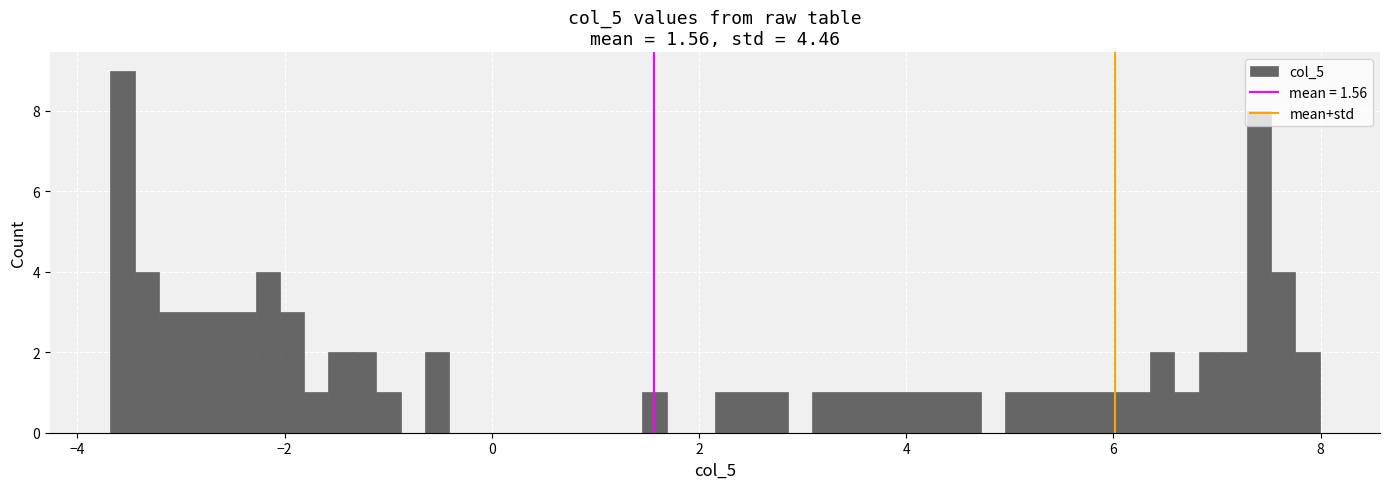

Read against the x-axis, roughly where is the centre of the tallest bar?

-3.6